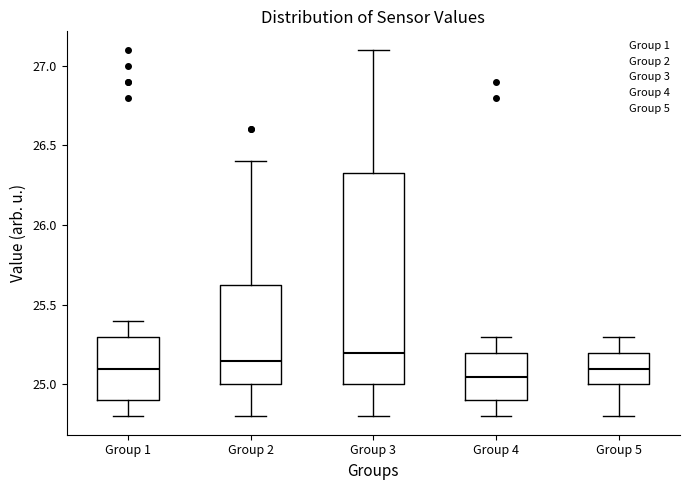

Where does the median line of the box for Group 5 sit on the y-axis? The values are not printed on the chart, so give them approximately, as read against the axis.

25.10